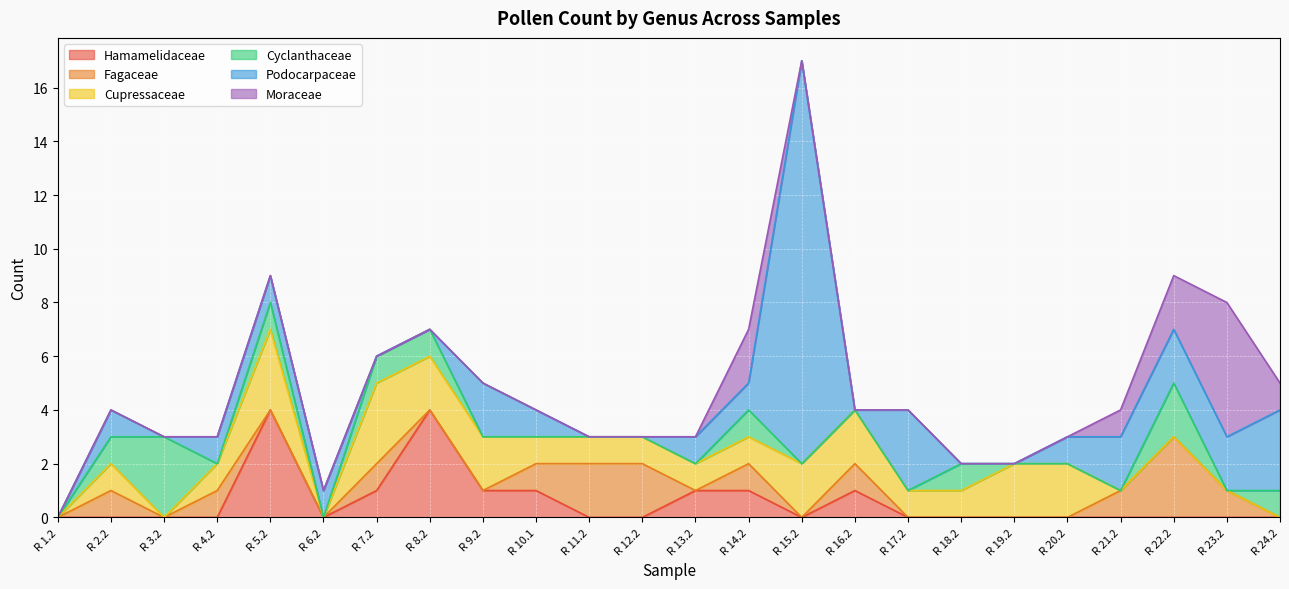

Which series has the largest total across all categories?

Podocarpaceae